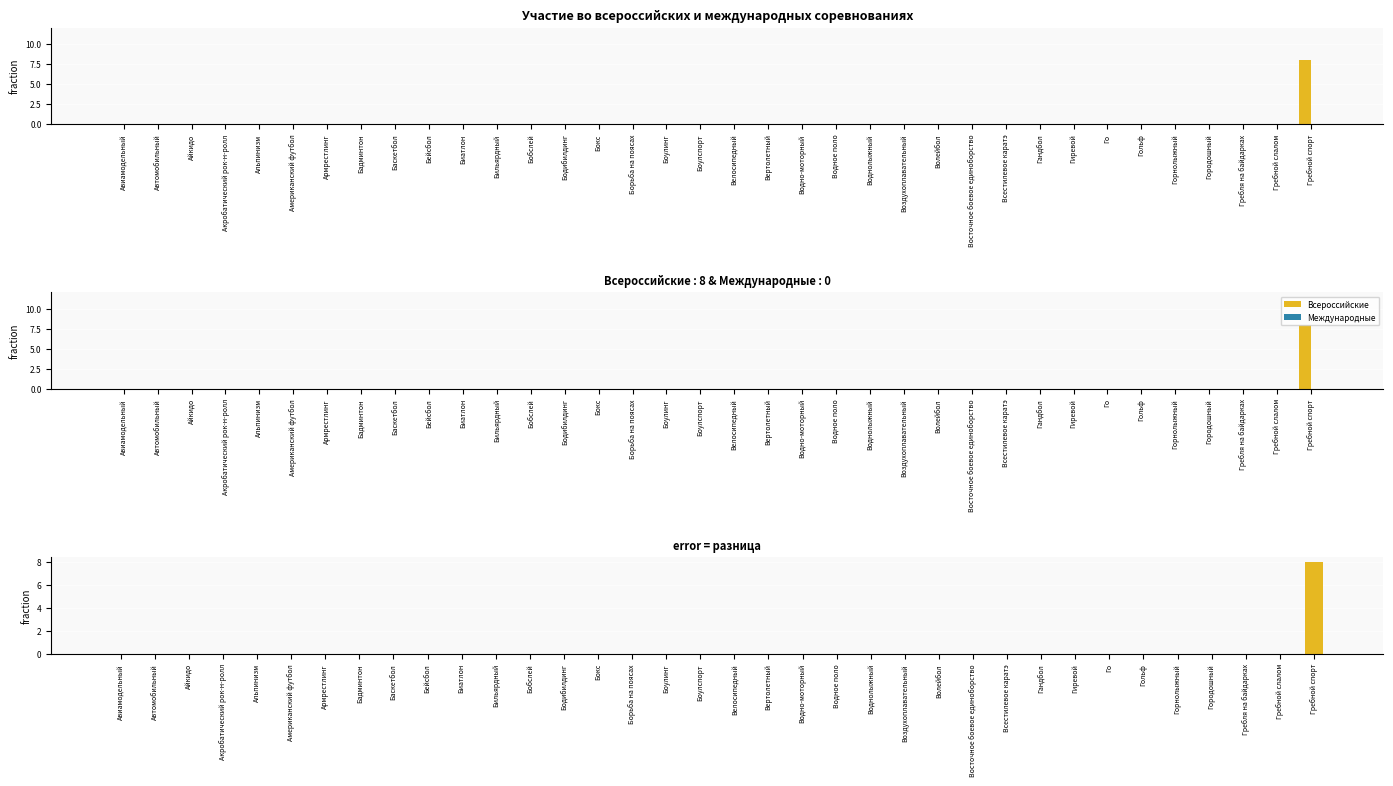

The value of Разница at Го is 3. True or false?

False